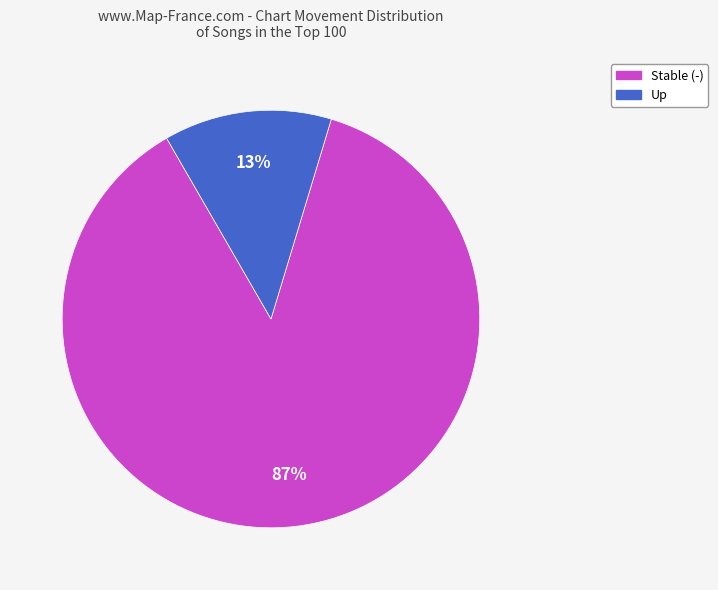

Is there any slice that represents more than half of the pie?

Yes